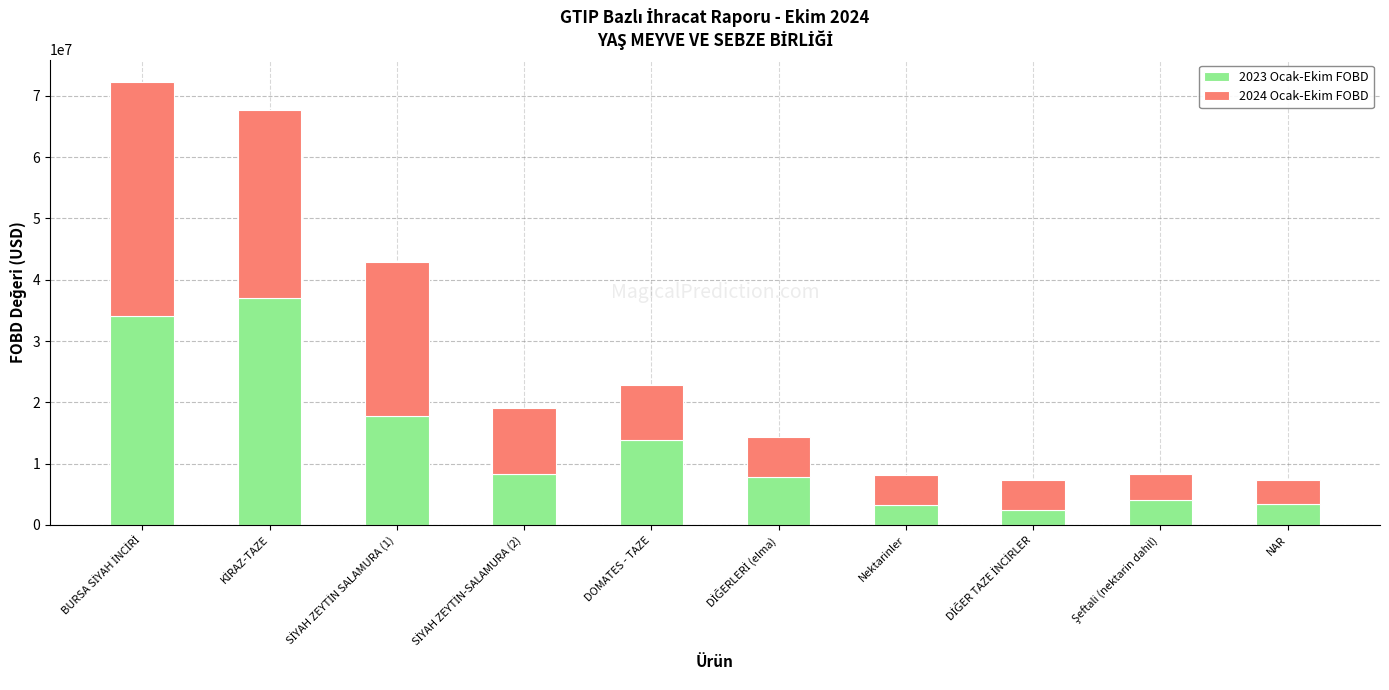

What is the approximate value of 2023 Ocak-Ekim FOBD at NAR?

3357897.5